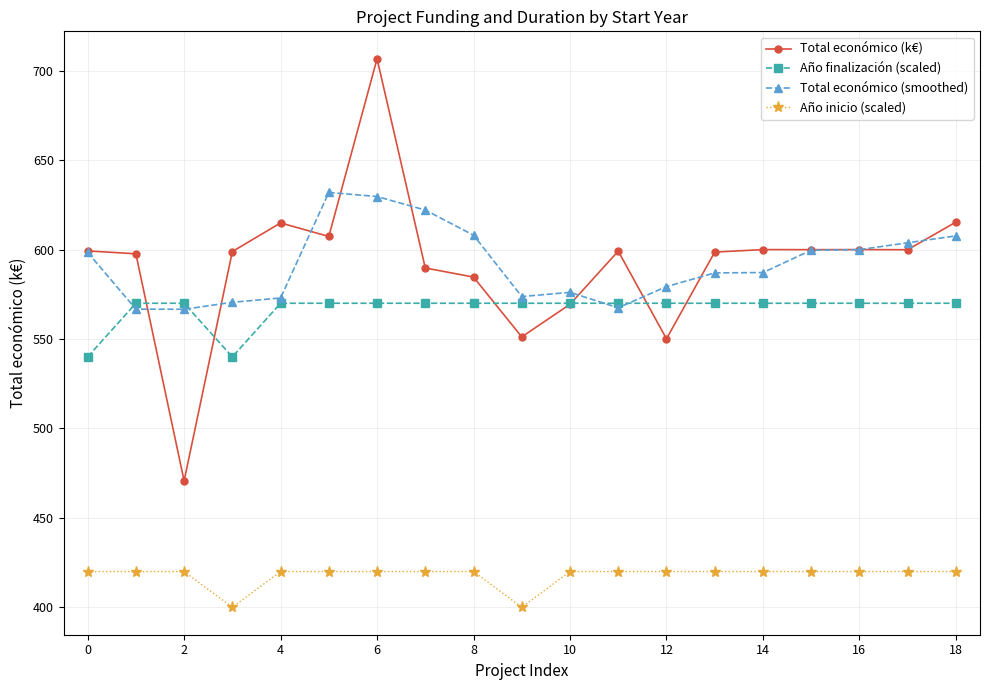

At how many categories does at least one series exceed 527?

19